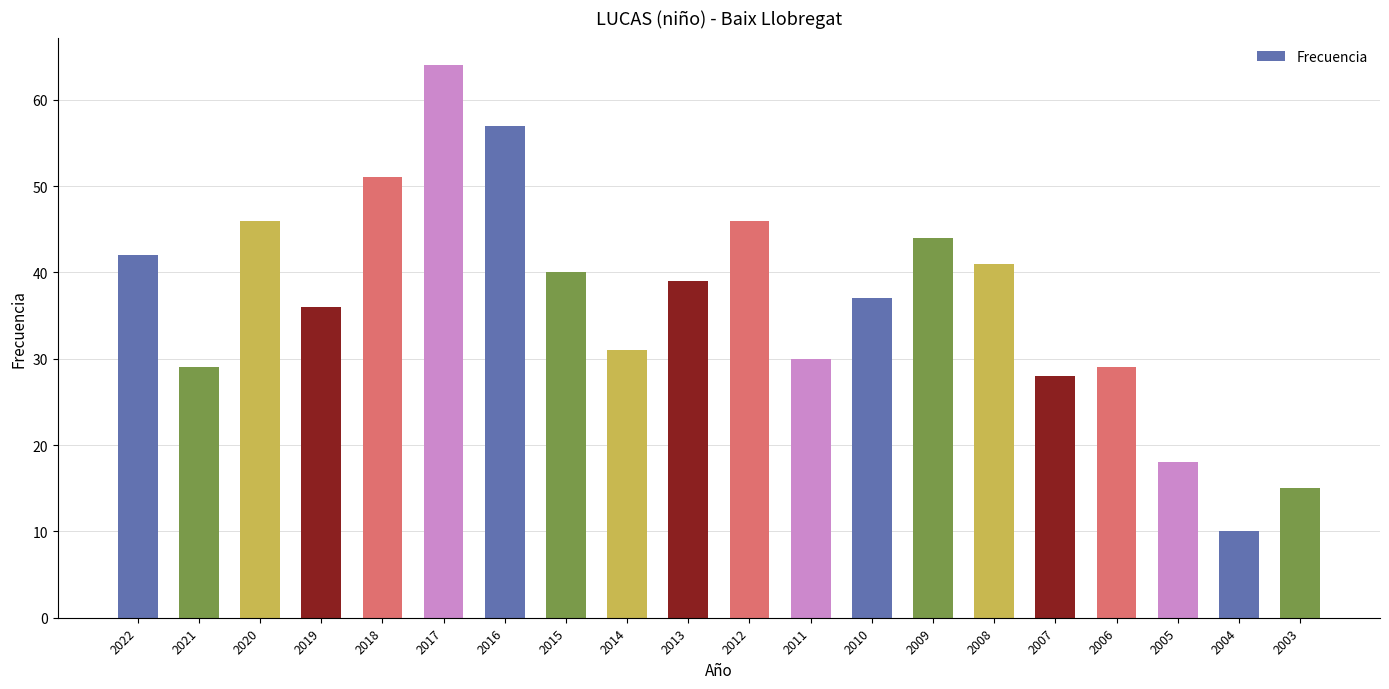

Where is the data nearest to the value 37?

2010